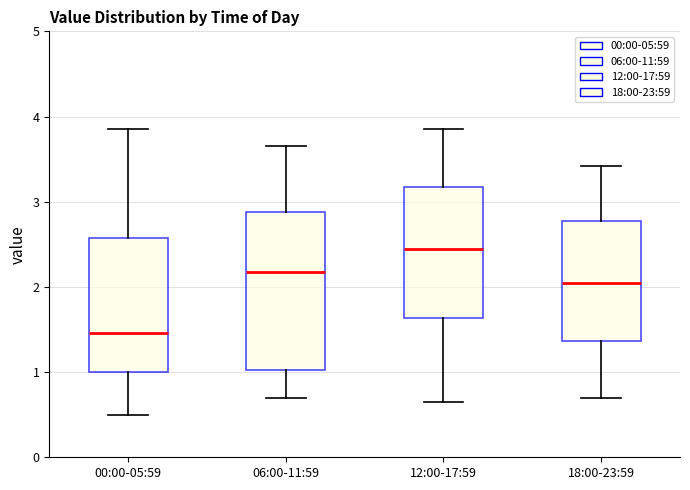

Reading left to right, transcribe this box plot: for each box, give where its median line is, the range the box spans, and where its two whiskers end, as read against the y-axis. The values are not printed on the chart, so give them approximately, as read against the axis.

00:00-05:59: median 1.5, box 1.0 to 2.6, whiskers 0.5 to 3.9
06:00-11:59: median 2.2, box 1.0 to 2.9, whiskers 0.7 to 3.7
12:00-17:59: median 2.5, box 1.6 to 3.2, whiskers 0.7 to 3.9
18:00-23:59: median 2.1, box 1.4 to 2.8, whiskers 0.7 to 3.4